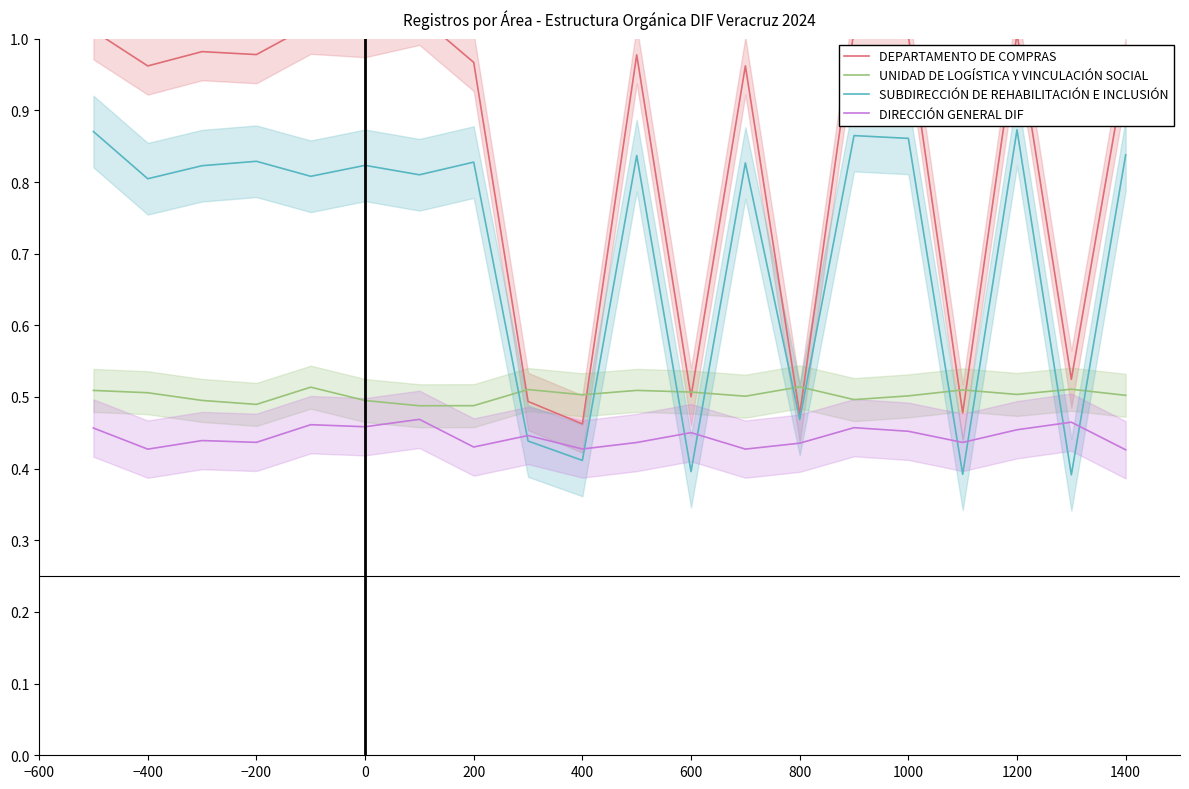

True or false: DEPARTAMENTO DE COMPRAS and DIRECCIÓN GENERAL DIF cross at least once.

False